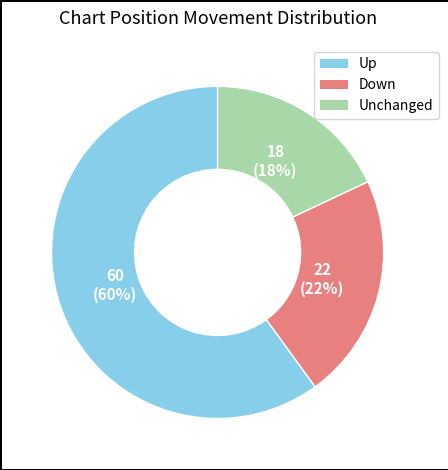

To the nearest percent, what is the average slice percentage?

33%